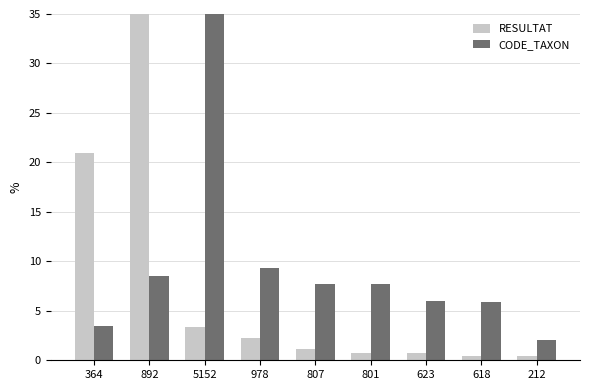

Is it true that CODE_TAXON equals 9.4 at 978?

True